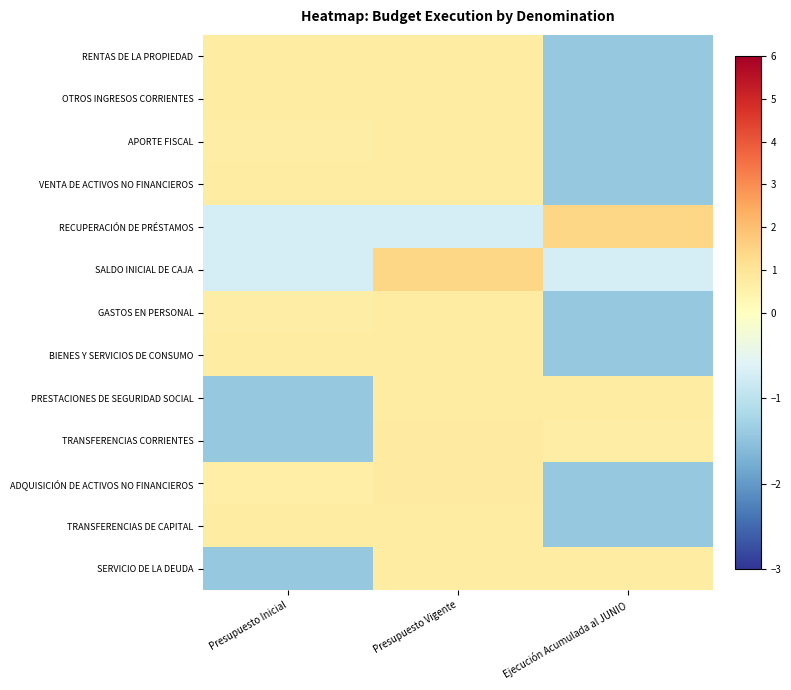

Which has a higher value, Ejecución Acumulada al JUNIO or Presupuesto Vigente?

Presupuesto Vigente